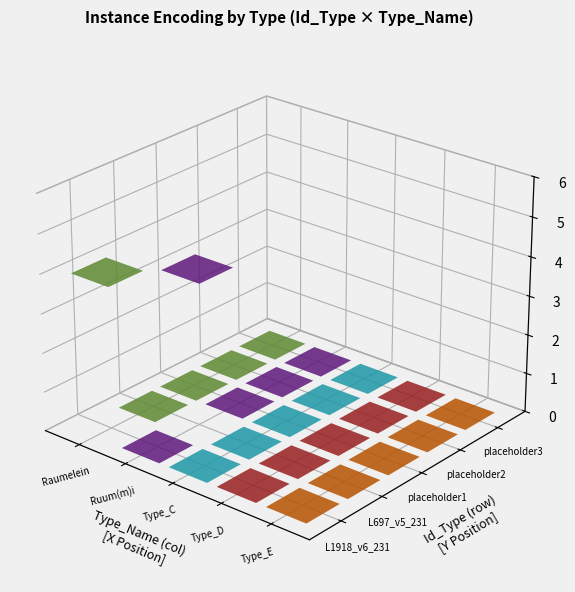

What is the difference between the maximum and minimum values in the L1918_v6_231 series?

4